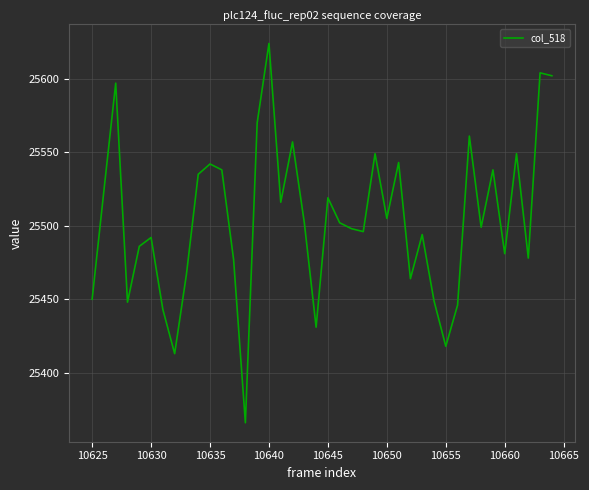

Does the chart have visible grid lines?

Yes